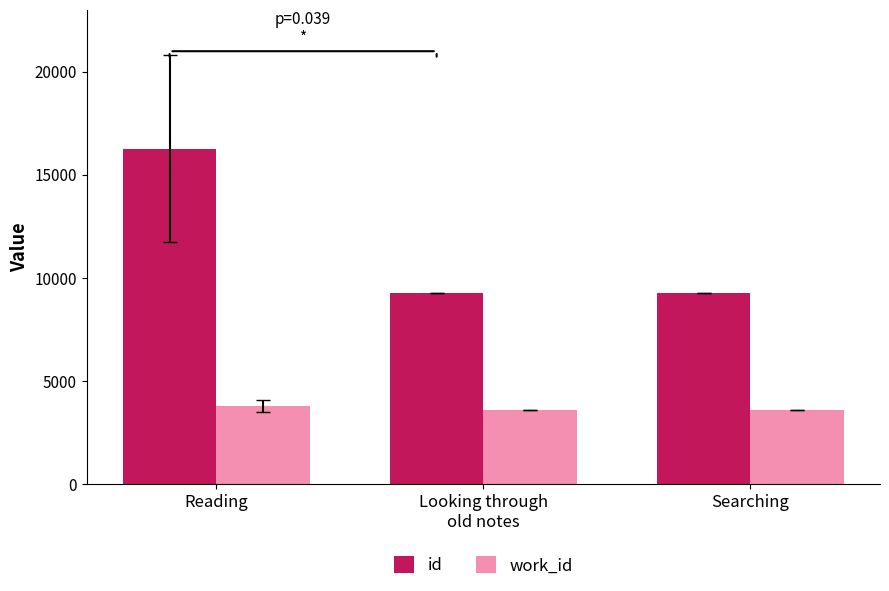

How many bars are there in each group?

2